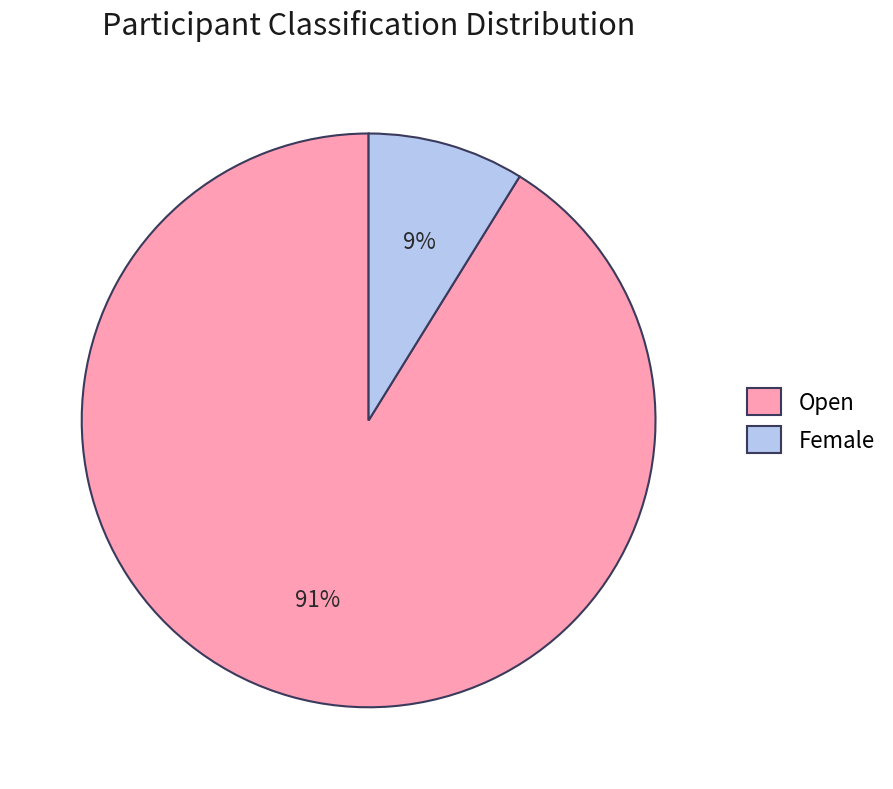

What is the smallest slice in the pie chart?

Female